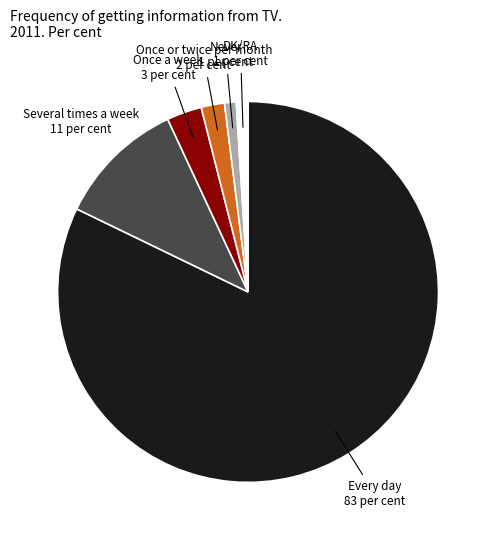

True or false: Every day accounts for 93% of the total.

False